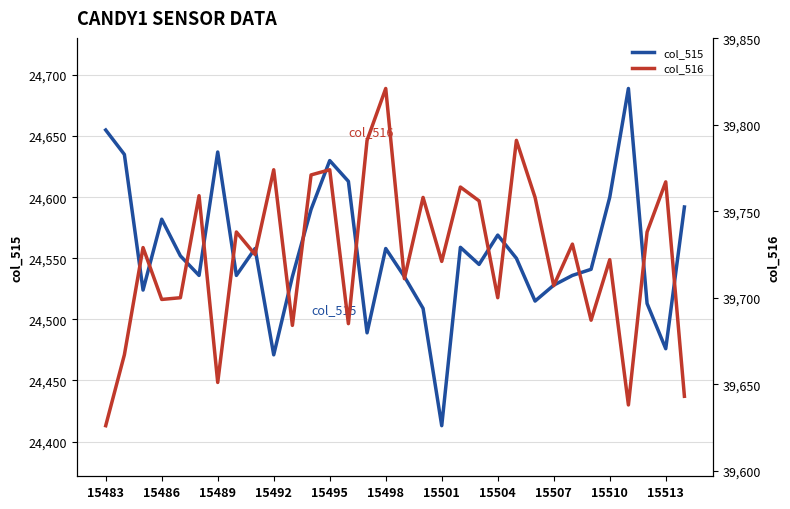

The col_515 series shows 16451 at 15513. True or false?

False